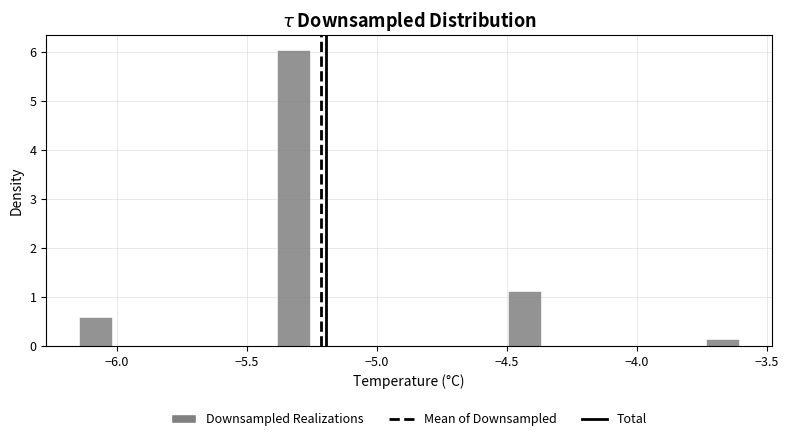

Around what value on the x-axis is the tallest bar? Give the approximate position of its centre, as read against the axis.

-5.30